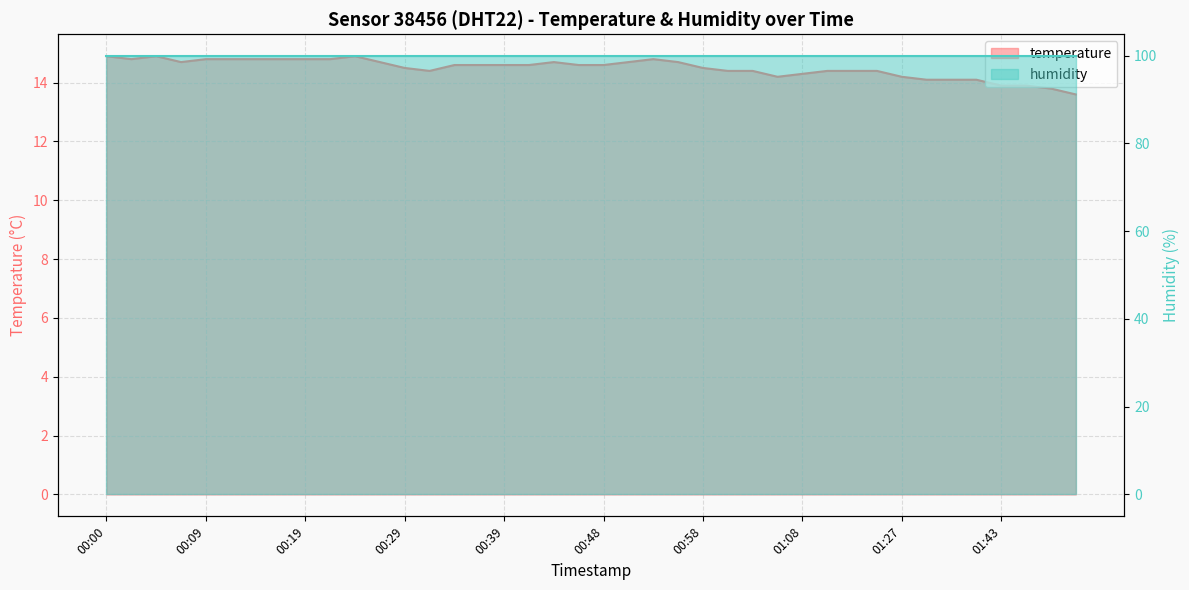

What value does the data have at 00:53?

14.8